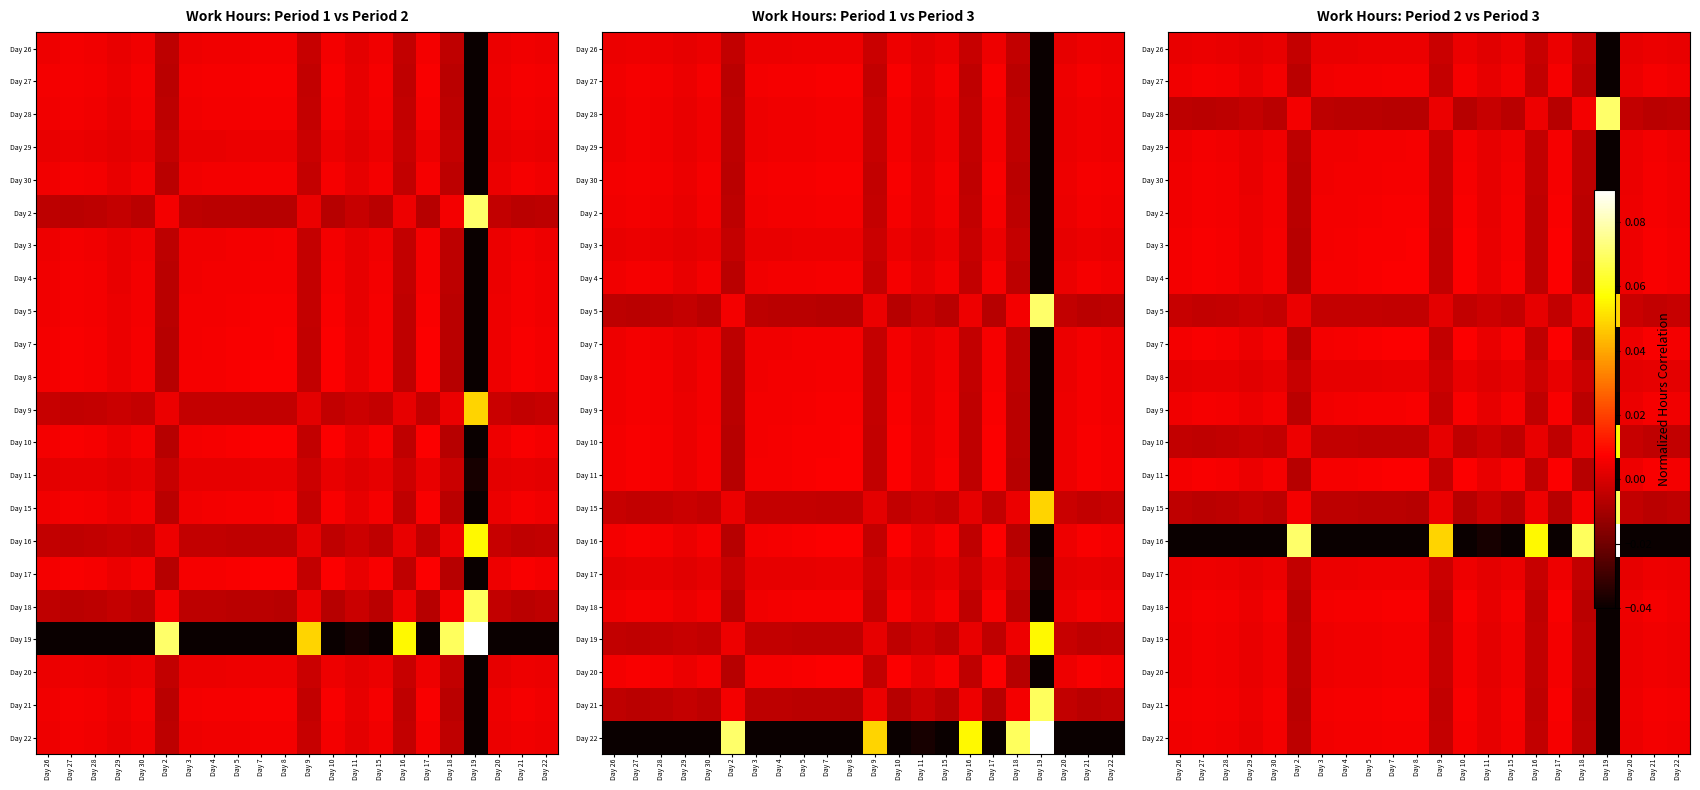

Which label corresponds to the largest value in the chart?

Day 19